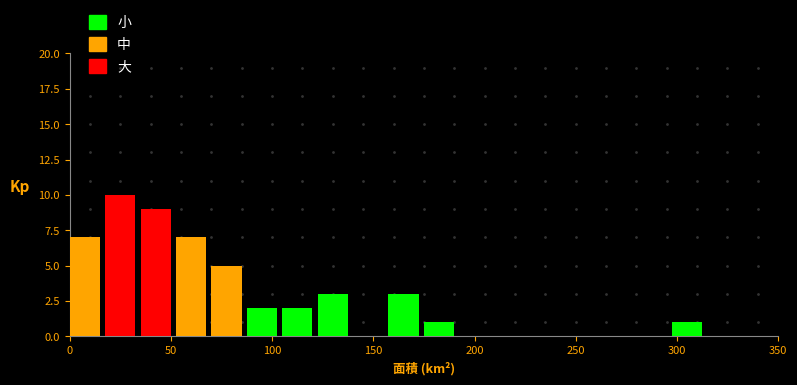

Read against the x-axis, roughly where is the centre of the tallest bar?

25